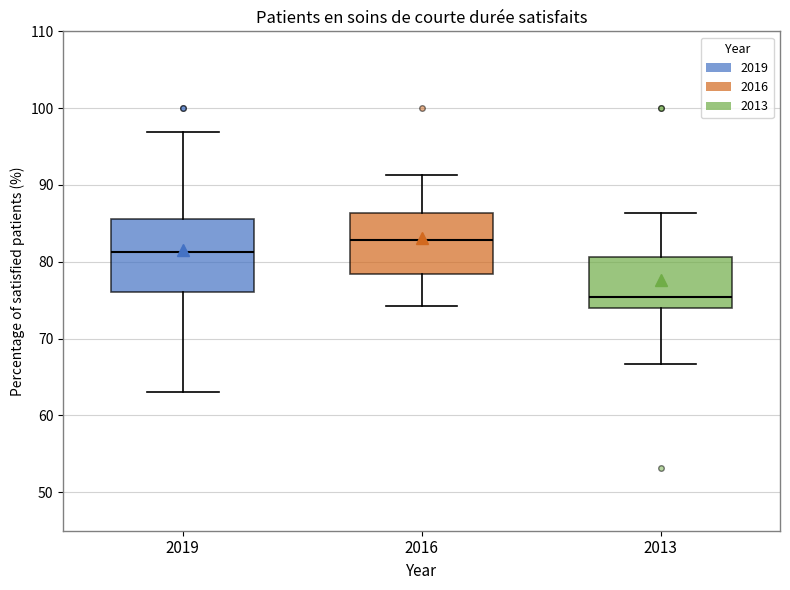

Which box has the highest median line?

2016